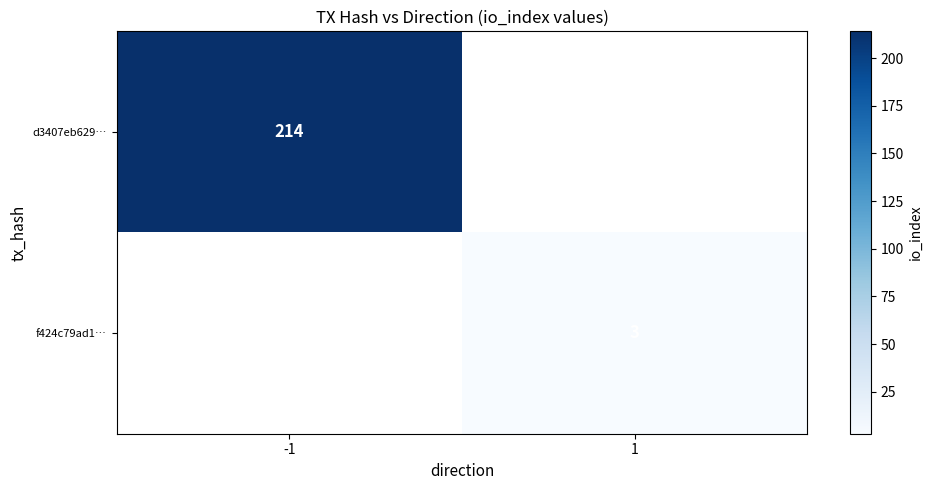

Is it true that f424c79ad1… equals 1 at 1?

False